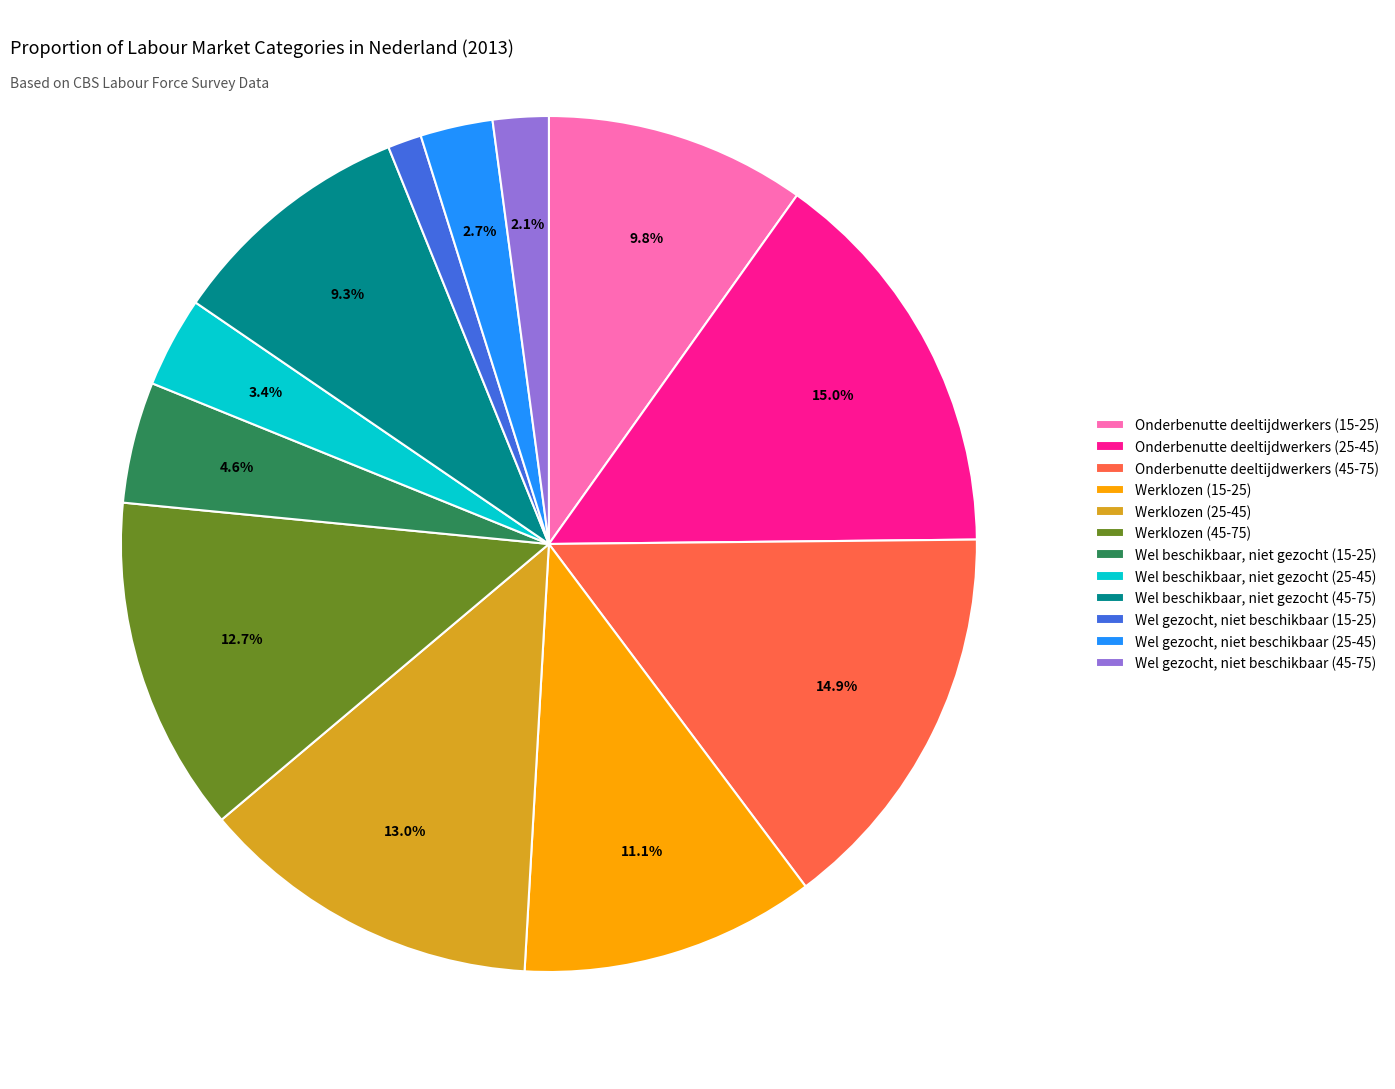

Does any single category account for the majority?

No